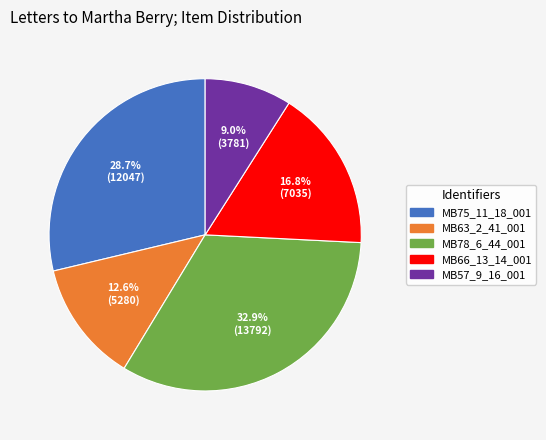

Combined, what portion of the pie is MB63_2_41_001 and MB66_13_14_001?

29.4%